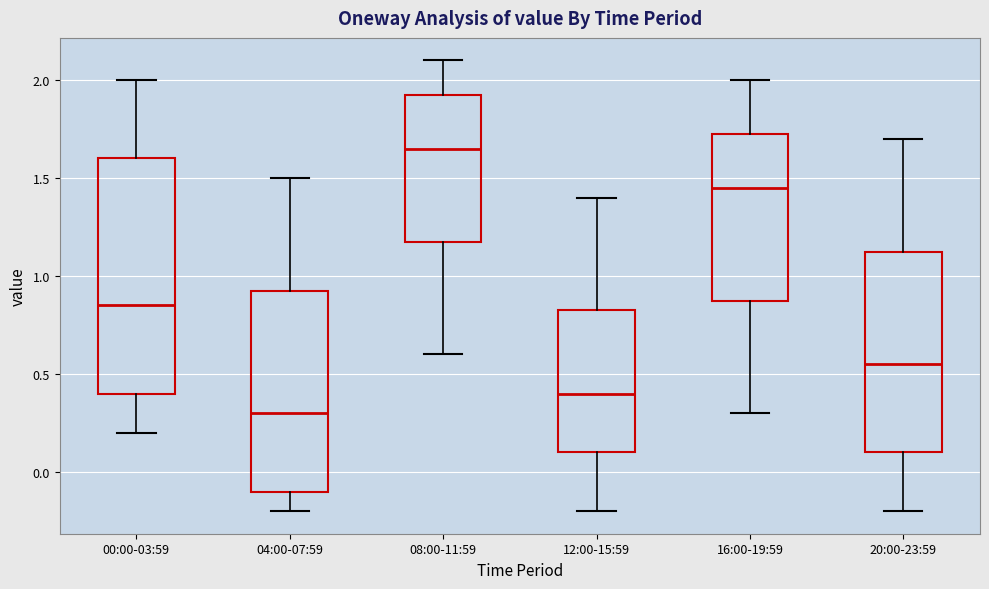

Reading left to right, transcribe this box plot: for each box, give where its median line is, the range the box spans, and where its two whiskers end, as read against the y-axis. The values are not printed on the chart, so give them approximately, as read against the axis.

00:00-03:59: median 0.85, box 0.40 to 1.60, whiskers 0.20 to 2.00
04:00-07:59: median 0.30, box -0.10 to 0.95, whiskers -0.20 to 1.50
08:00-11:59: median 1.65, box 1.20 to 1.95, whiskers 0.60 to 2.10
12:00-15:59: median 0.40, box 0.10 to 0.85, whiskers -0.20 to 1.40
16:00-19:59: median 1.45, box 0.90 to 1.75, whiskers 0.30 to 2.00
20:00-23:59: median 0.55, box 0.10 to 1.15, whiskers -0.20 to 1.70